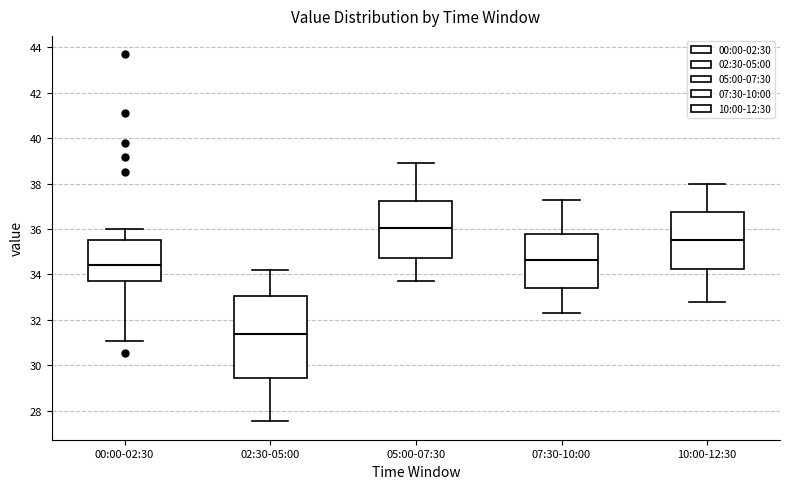

Which box is the tallest, from its lower edge to its upper edge?

02:30-05:00